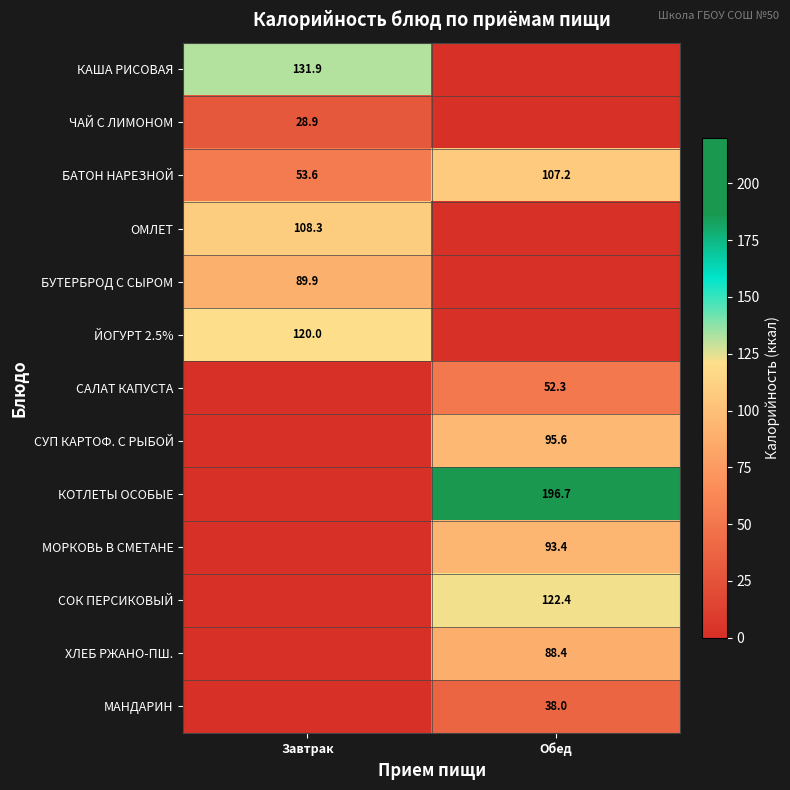

What is the difference between the БАТОН НАРЕЗНОЙ values at Обед and Завтрак?

53.6